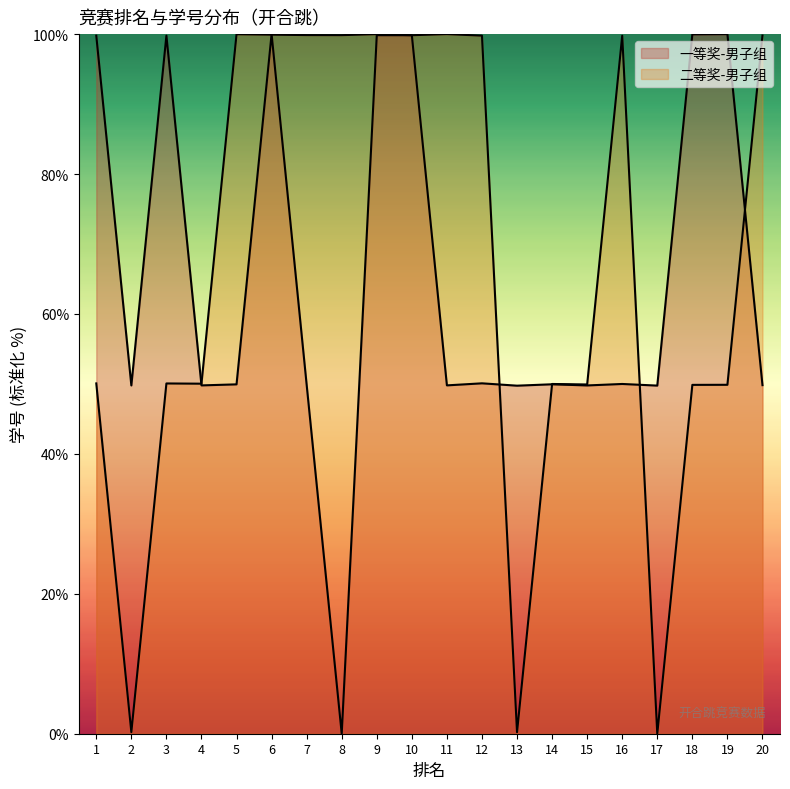

Reading left to right, what are all the values shown in this chart?

开合跳-男子组: 1=99.8	2=49.8	3=99.8	4=49.8	5=49.9	6=100.0	7=49.9	8=0.0	9=99.8	10=99.8	11=49.8	12=50.1	13=49.7	14=49.9	15=49.8	16=50.0	17=49.8	18=100.0	19=100.0	20=49.8
二等奖-男子组: 1=50.1	2=0.2	3=50.1	4=50.0	5=100.0	6=99.9	7=99.9	8=99.9	9=100.0	10=99.8	11=100.0	12=99.8	13=0.2	14=50.0	15=49.9	16=99.8	17=0.0	18=49.9	19=49.9	20=99.8